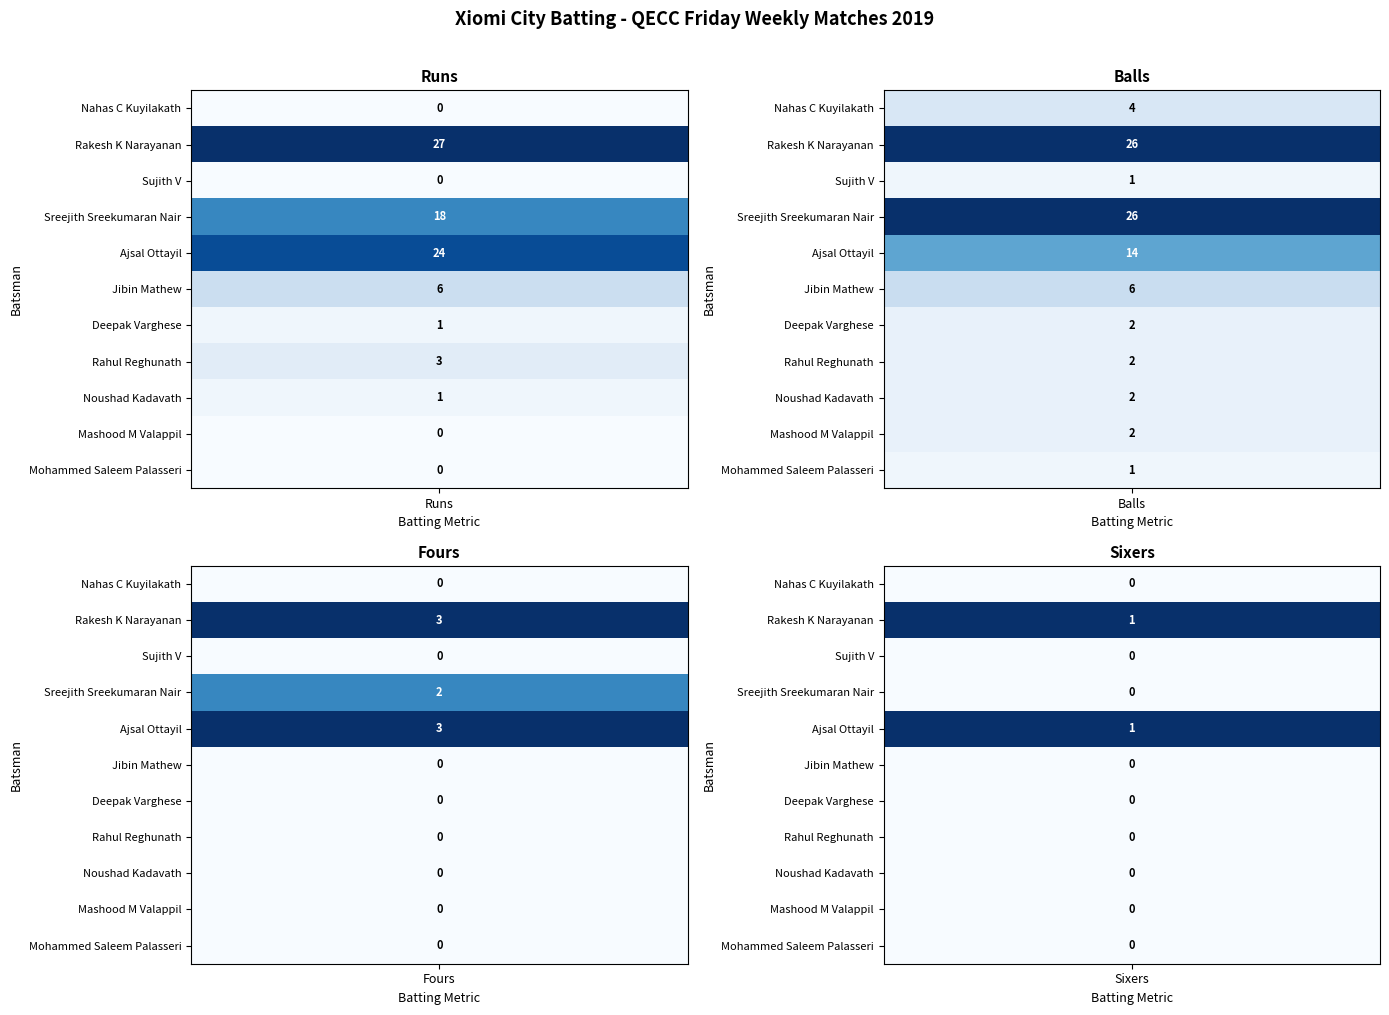

Which series changed the most between 0 and 1?

Ajsal Ottayil